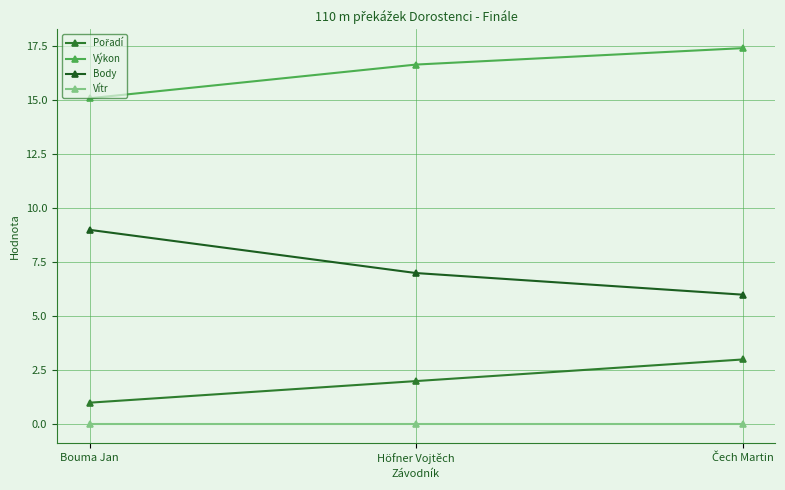

What position from the right is Höfner Vojtěch?

2